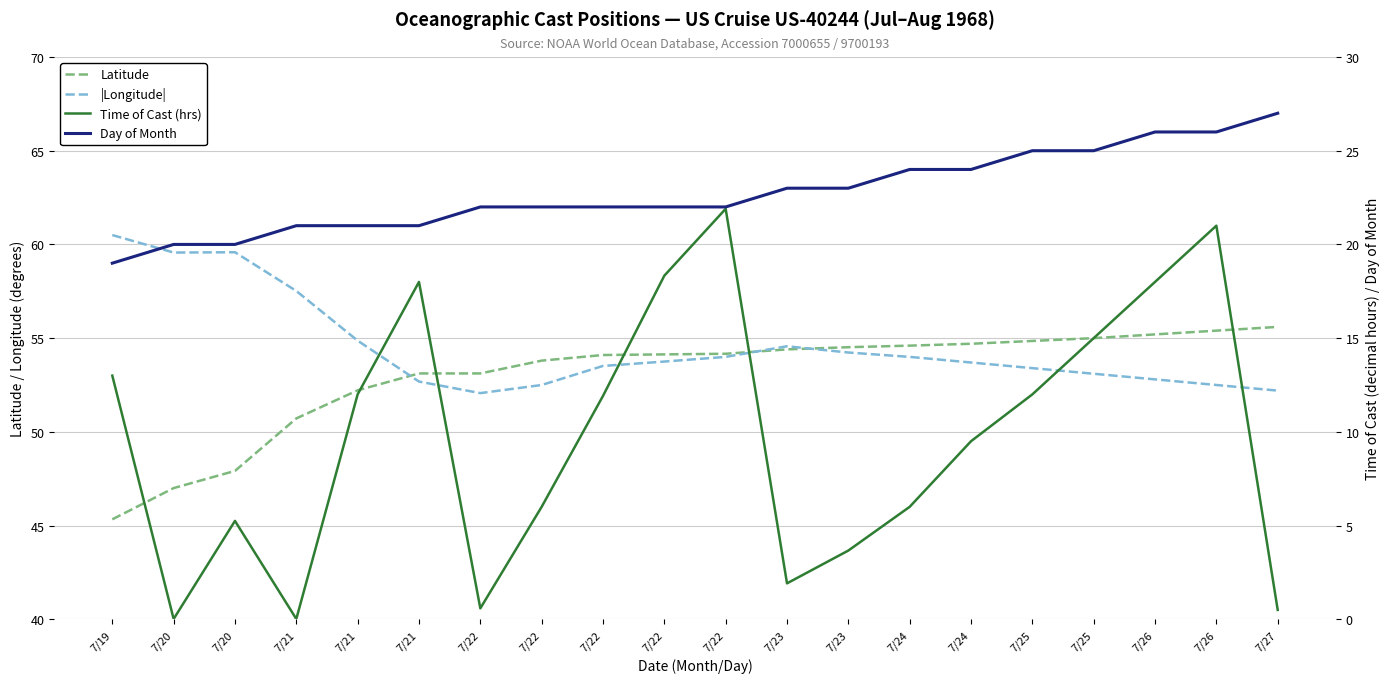

What are all the series names shown in the legend?

Latitude, |Longitude|, Time of Cast (hrs), Day of Month